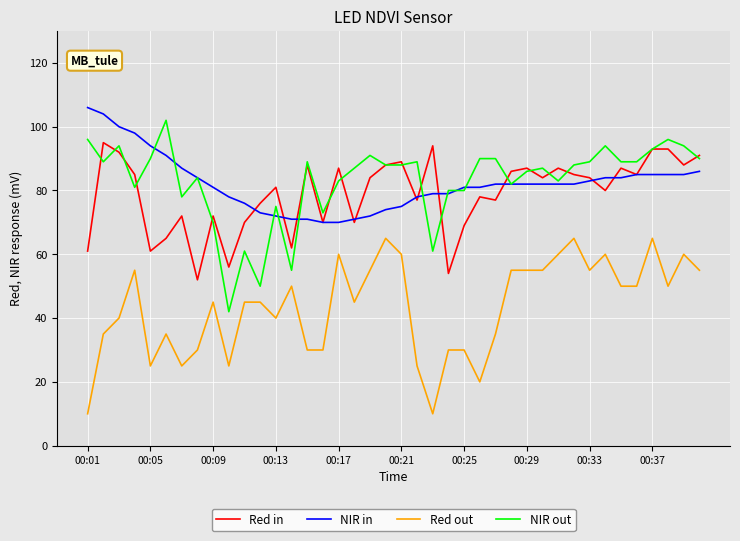

In Red in, how many points are lower than both neighbors (excluding endpoints)?

13